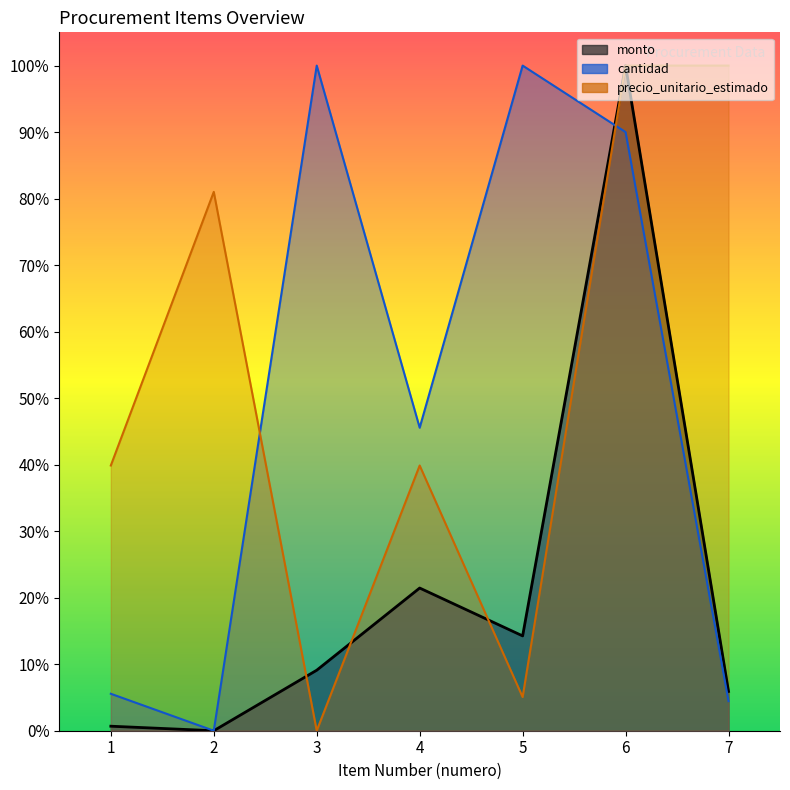

True or false: cantidad has a value of 0.6 at 4.

False